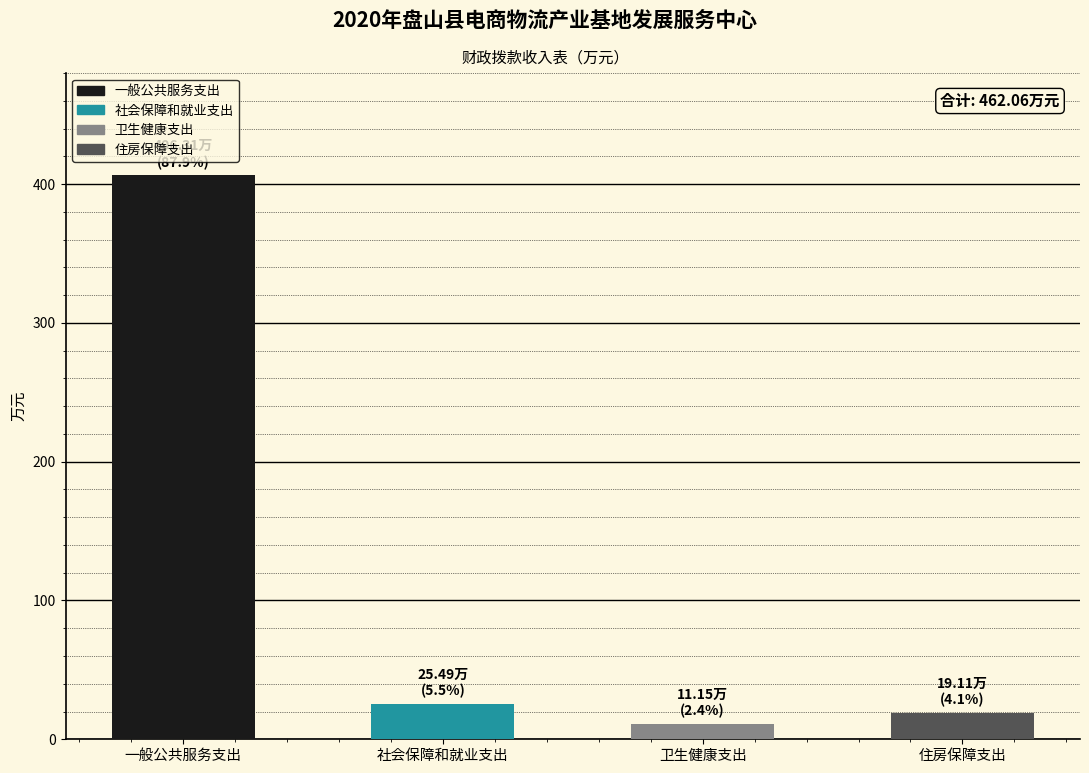

The value at 一般公共服务支出 is 406.3. True or false?

True